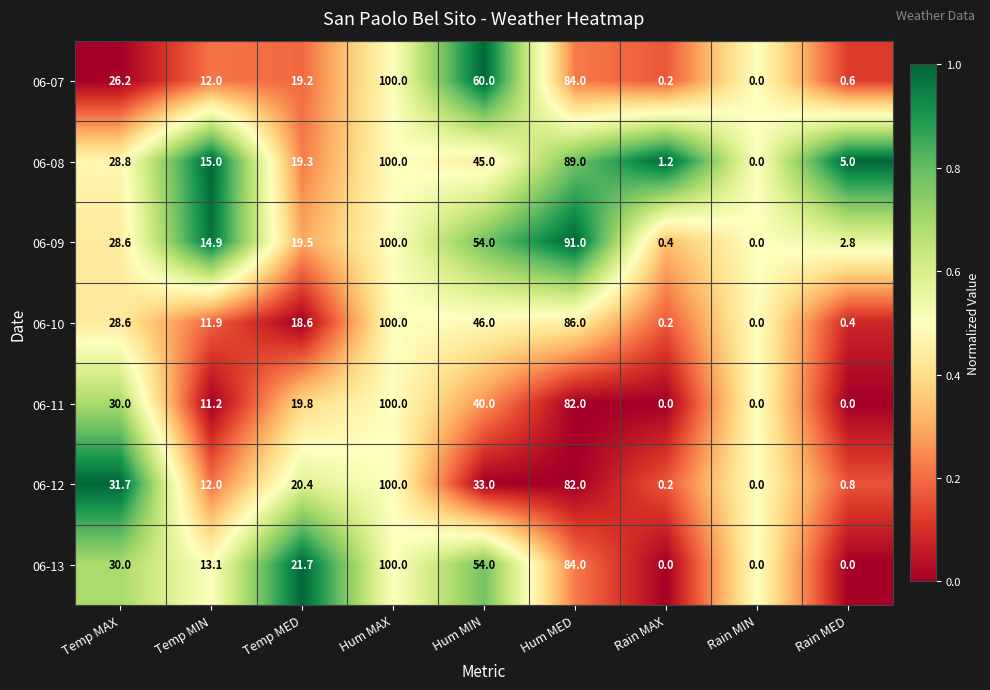

Which series has the largest total across all categories?

06-09